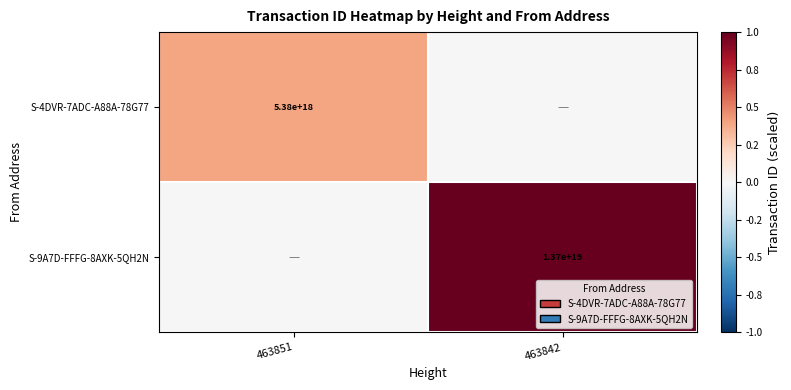

The S-4DVR-7ADC-A88A-78G77 series shows 8190383618811917312 at 463851. True or false?

False